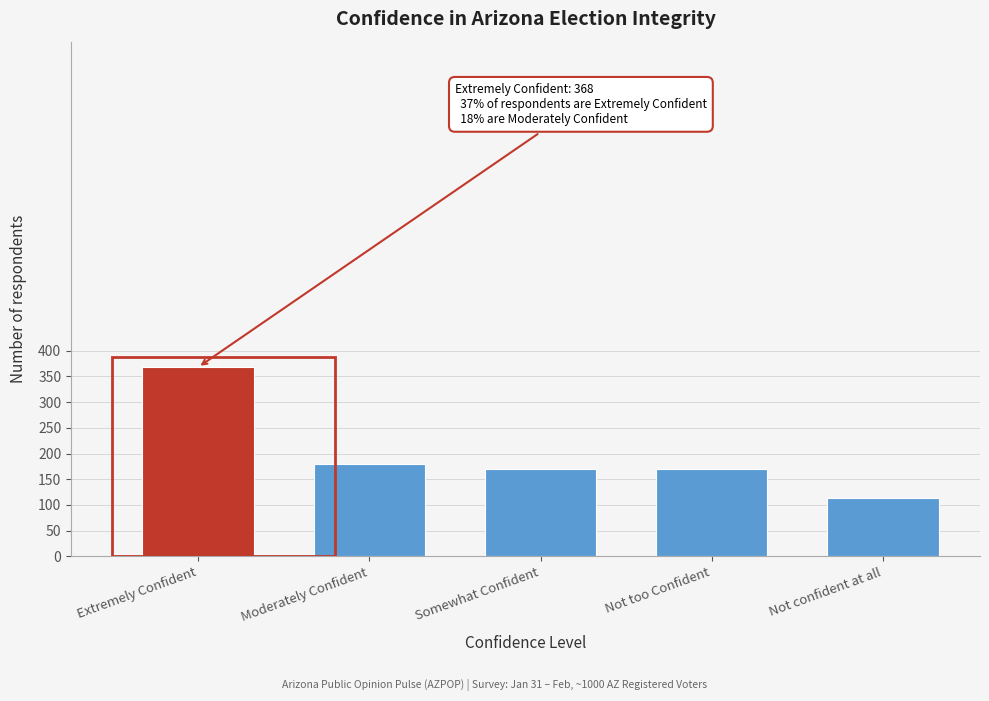

Read the value at Not confident at all.

114.1